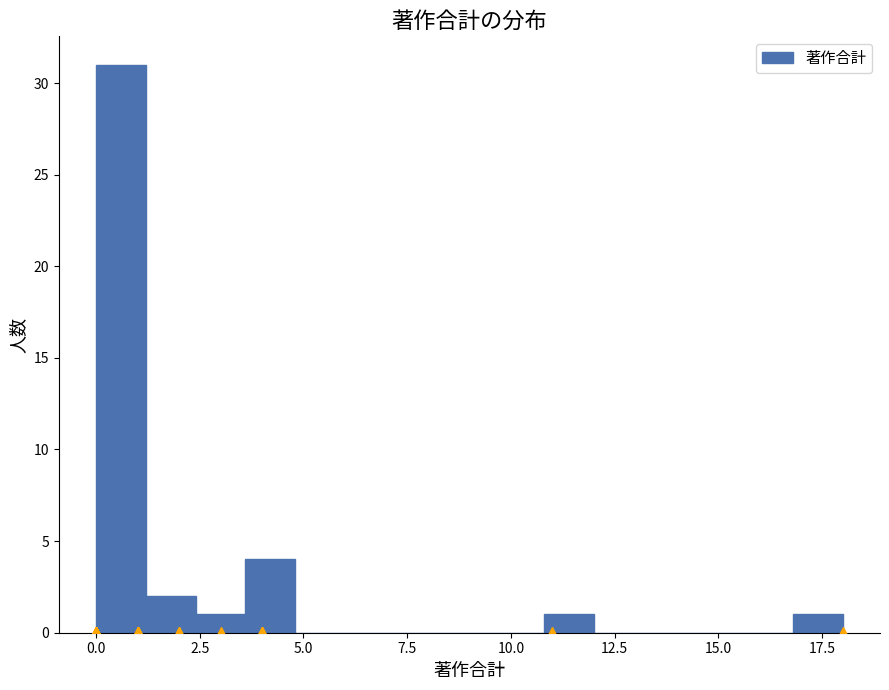

Read against the x-axis, roughly where is the centre of the tallest bar?

0.5